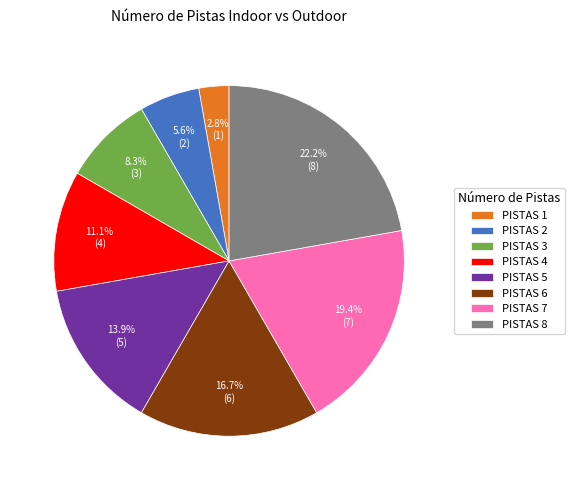

Which category has the biggest portion of the pie?

PISTAS 8